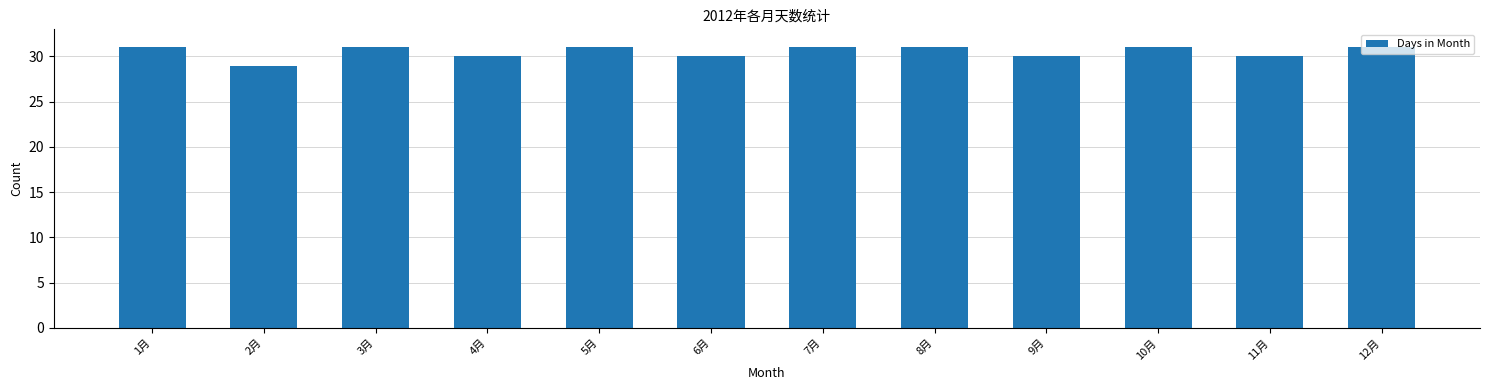

What is the label of the 10th bar from the left?

10月